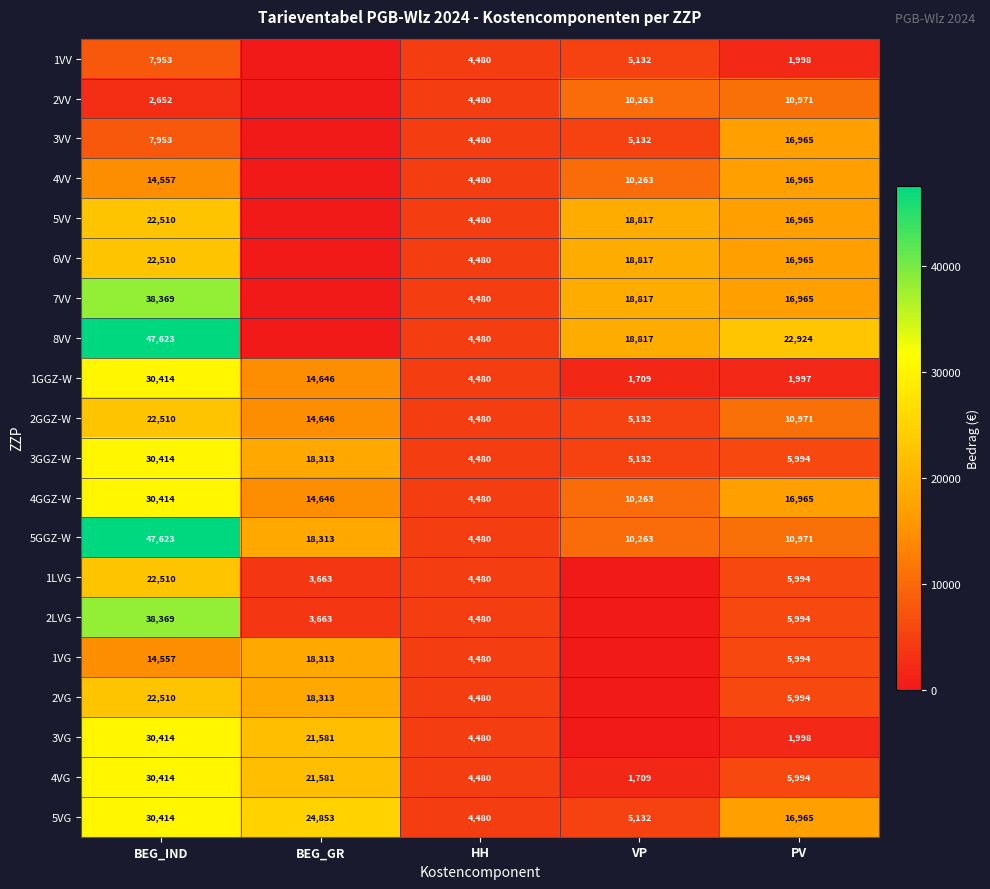

What is the difference between the highest and lowest values at PV?

20927